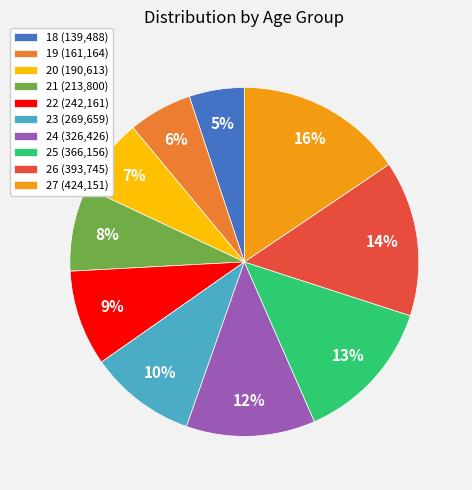

What percentage is the 22 slice, to the nearest percent?

9%